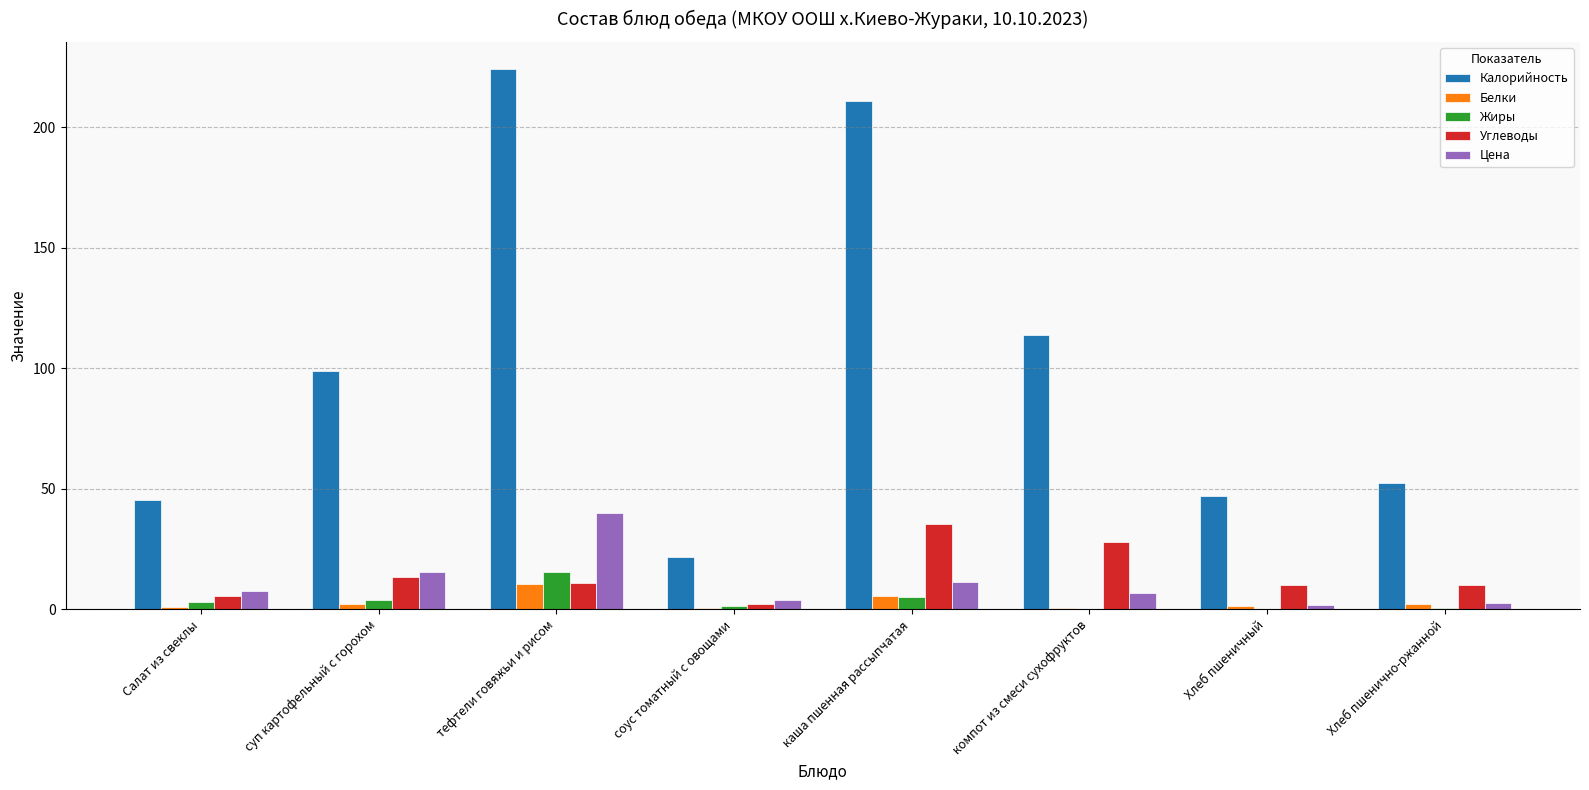

Between каша пшенная рассыпчатая and Хлеб пшеничный, which series saw the biggest shift?

Калорийность